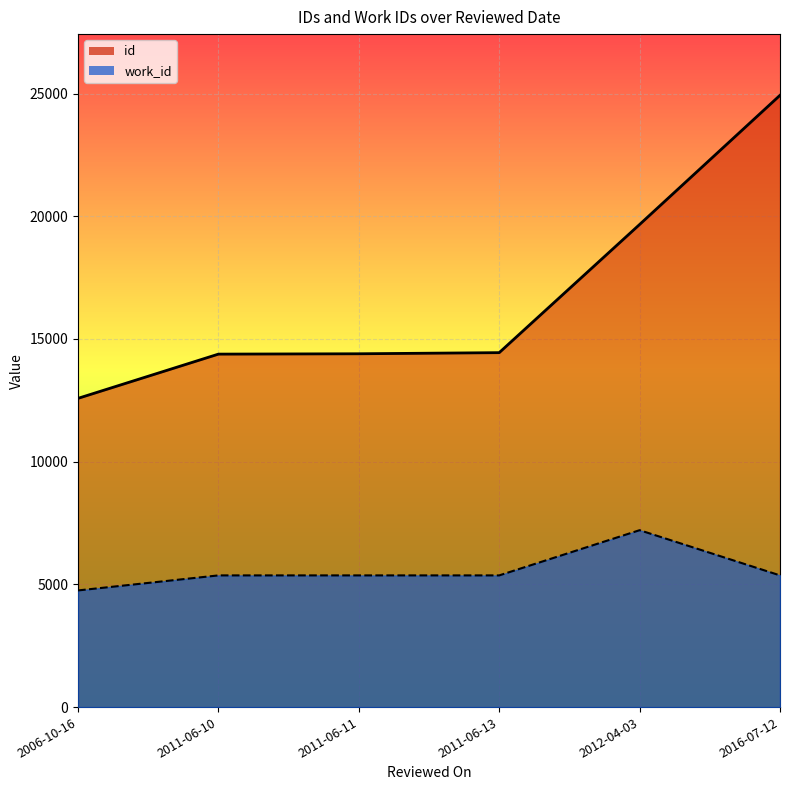

True or false: work_id and id cross at least once.

False